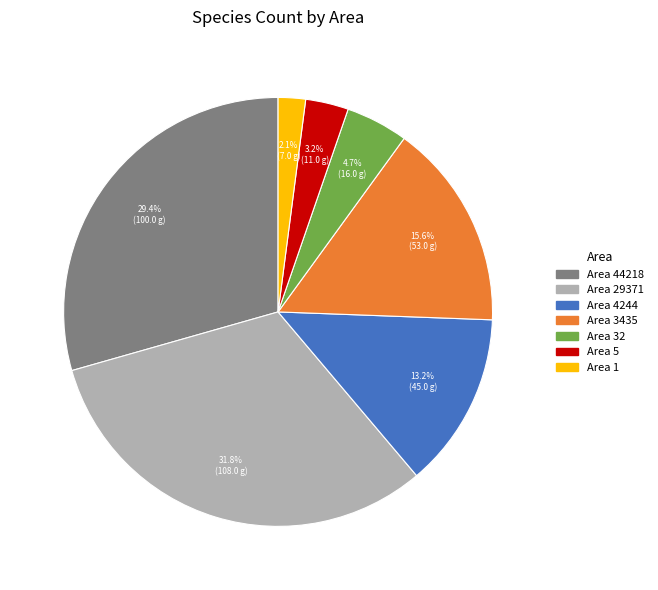

How many slices are in this pie chart?

7